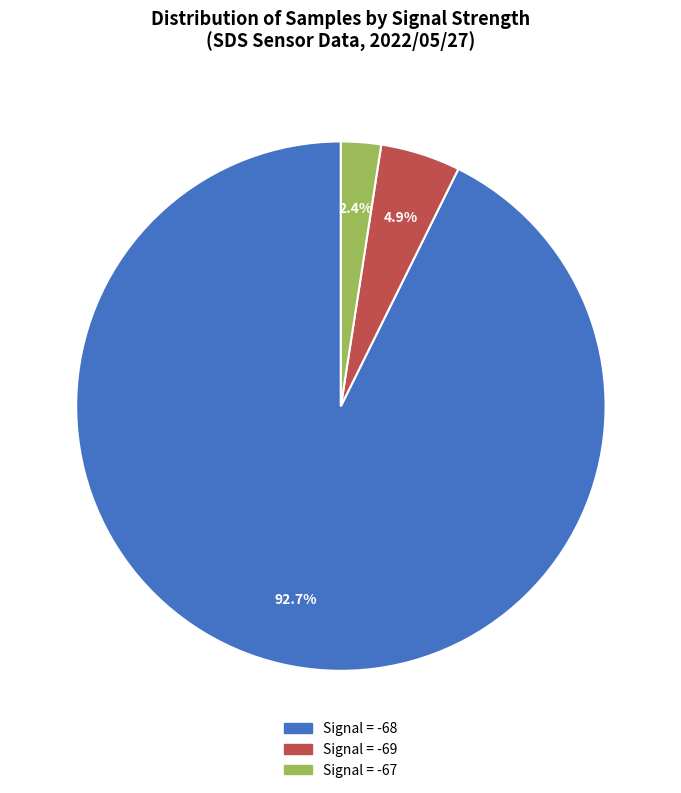

How many segments does this pie chart have?

3